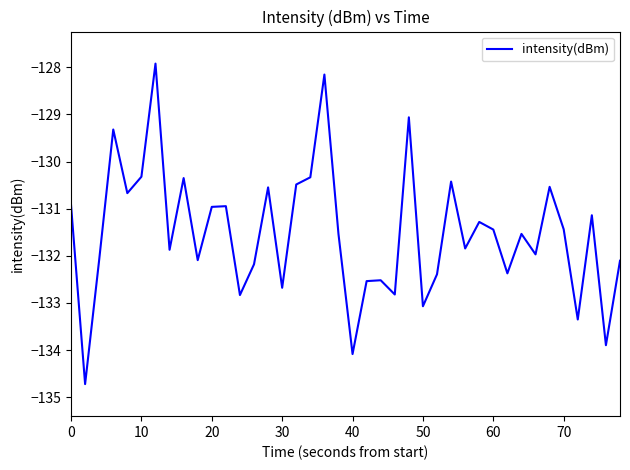

What is the greatest value displayed?

-127.9